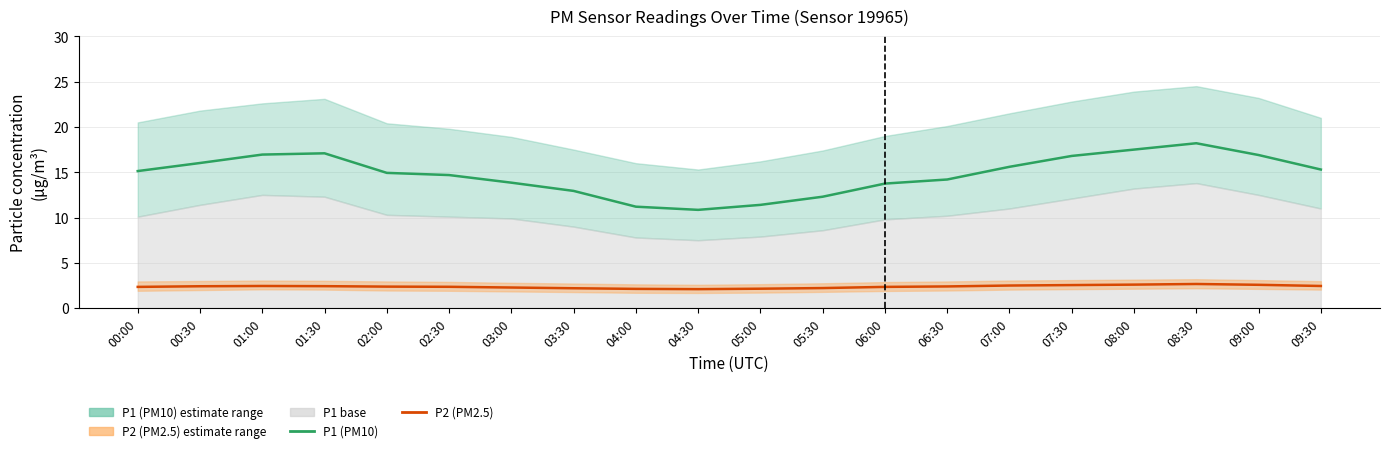

What position from the left is 03:30?

8